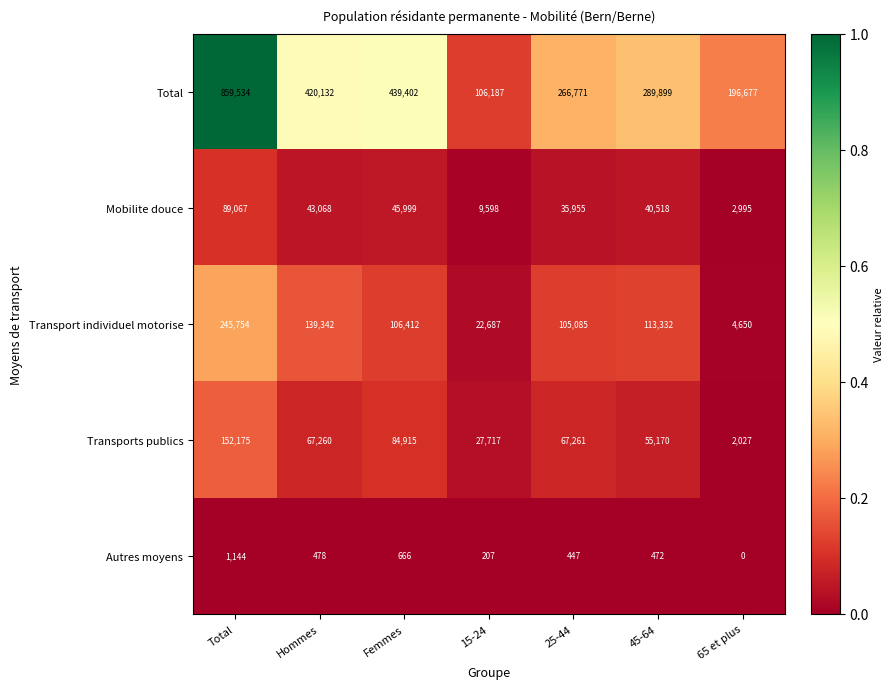

The Transport individuel motorise series shows 1626 at 65 et plus. True or false?

False